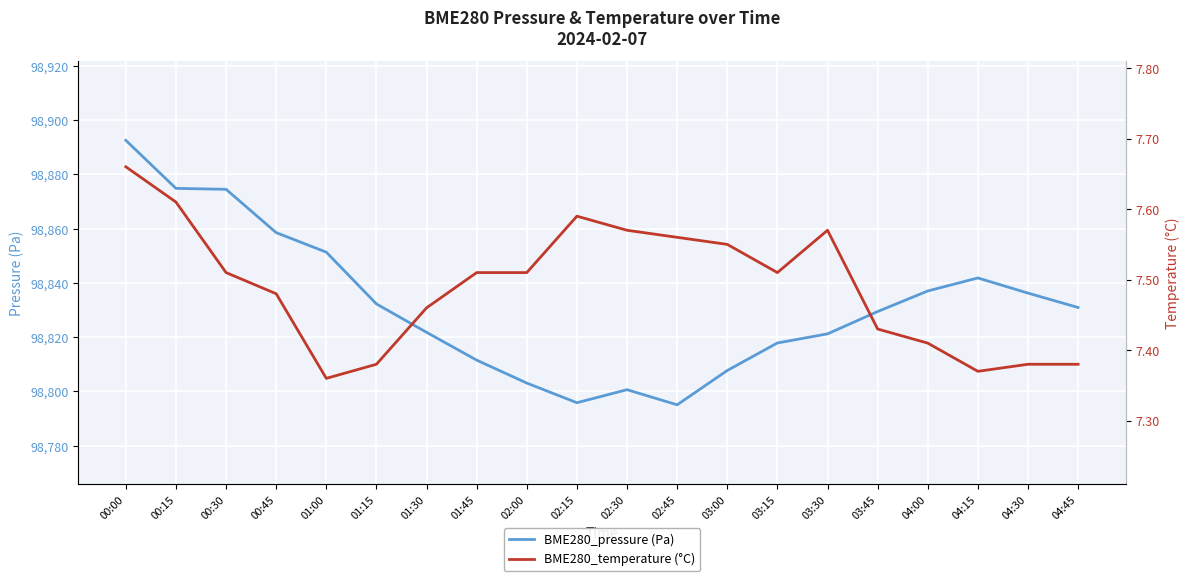

At how many categories does at least one series exceed 94402?

20